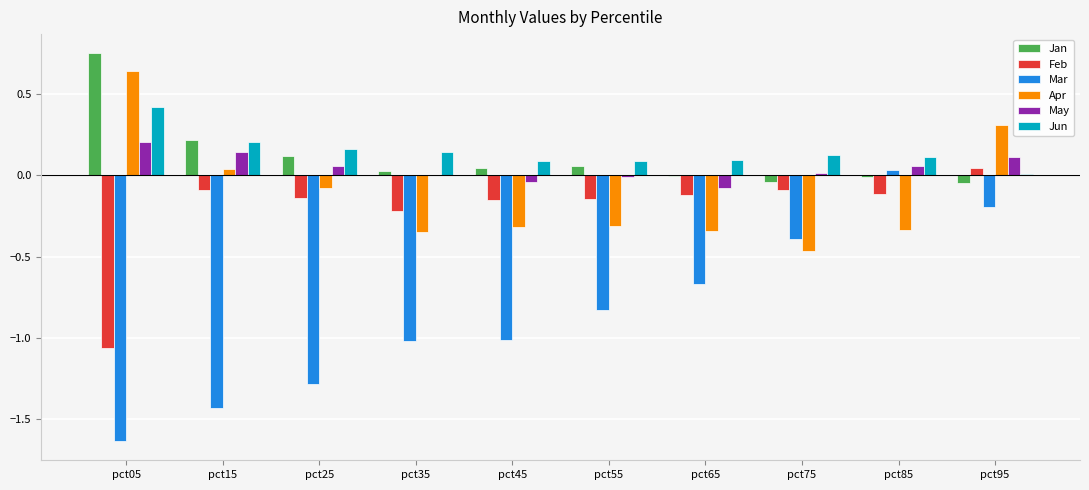

Between pct25 and pct85, which series saw the biggest shift?

Mar